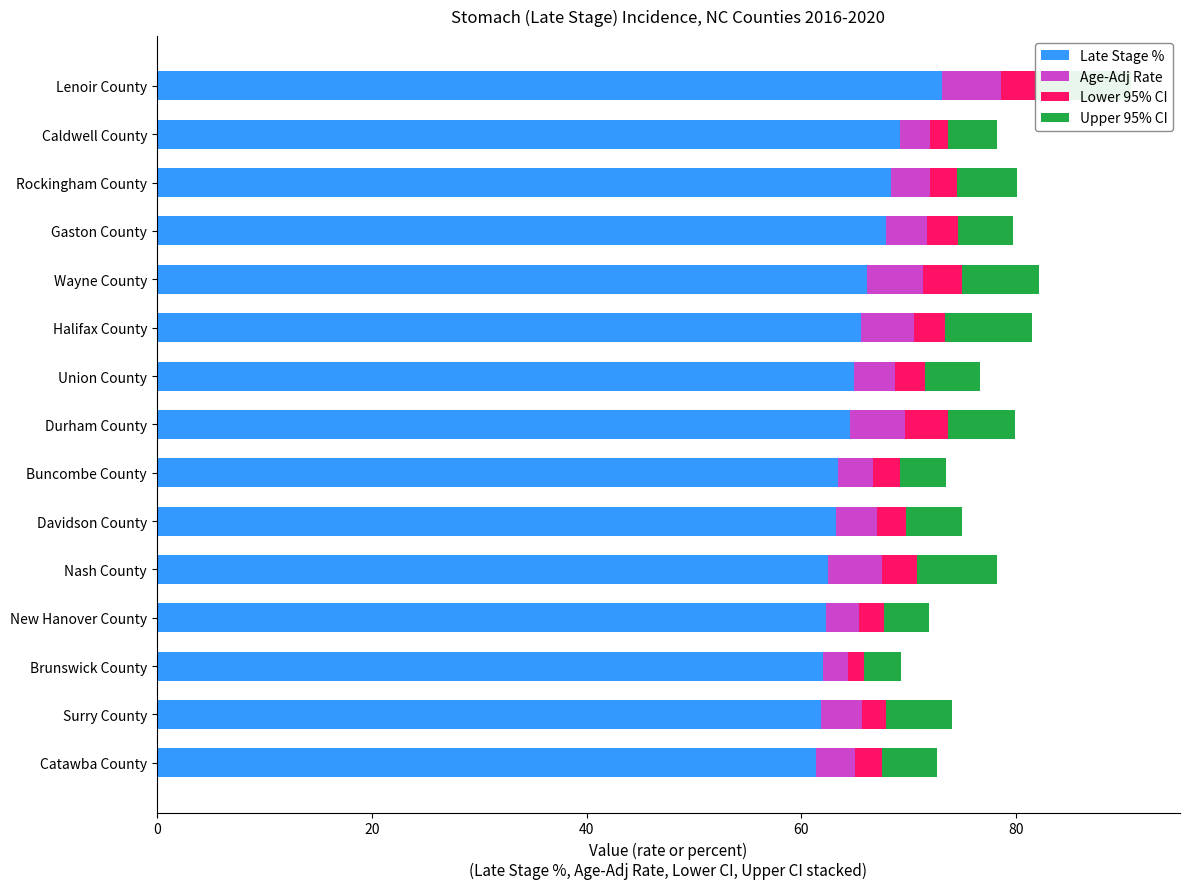

How many distinct data groups are displayed?

4